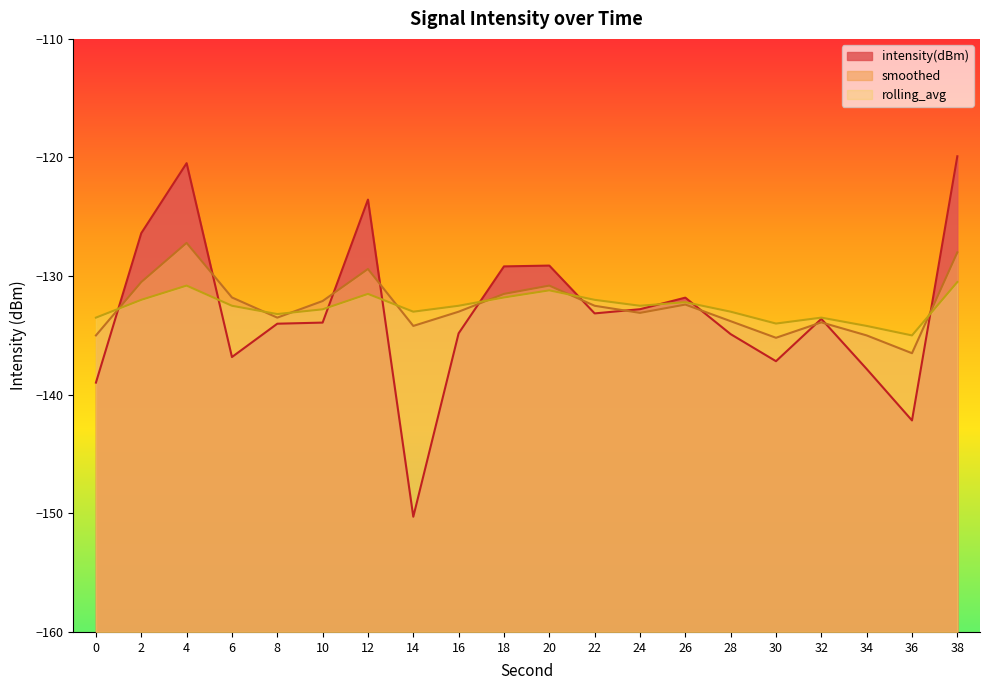

Which label corresponds to the largest value in the chart?

38